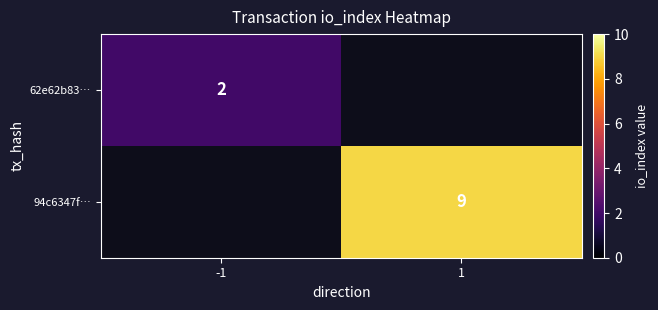

The value of 62e62b83… at -1 is 3. True or false?

False